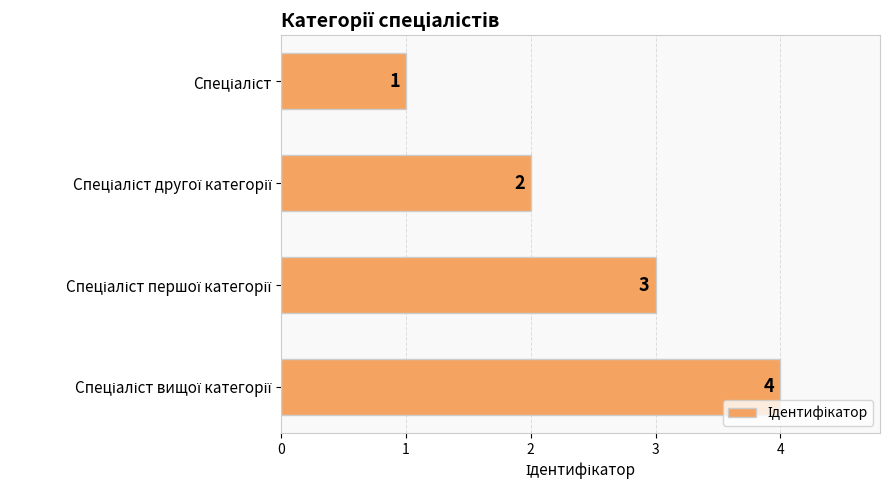

Count the values in the range 2 to 4.

3